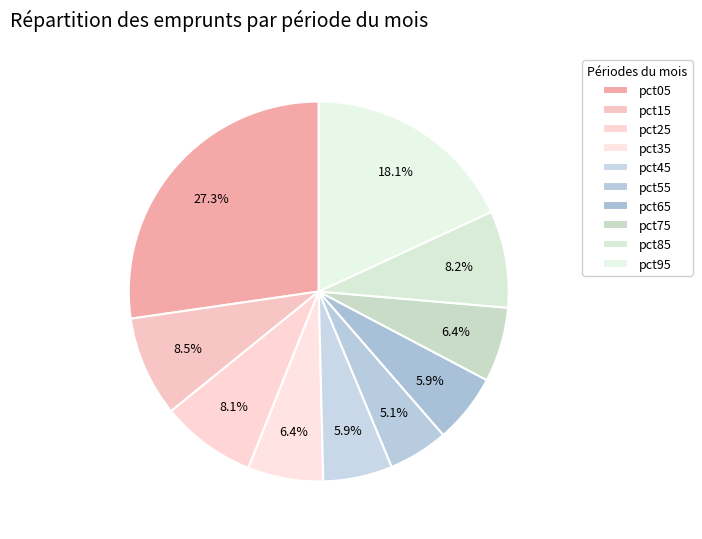

Count the number of slices in the pie.

10